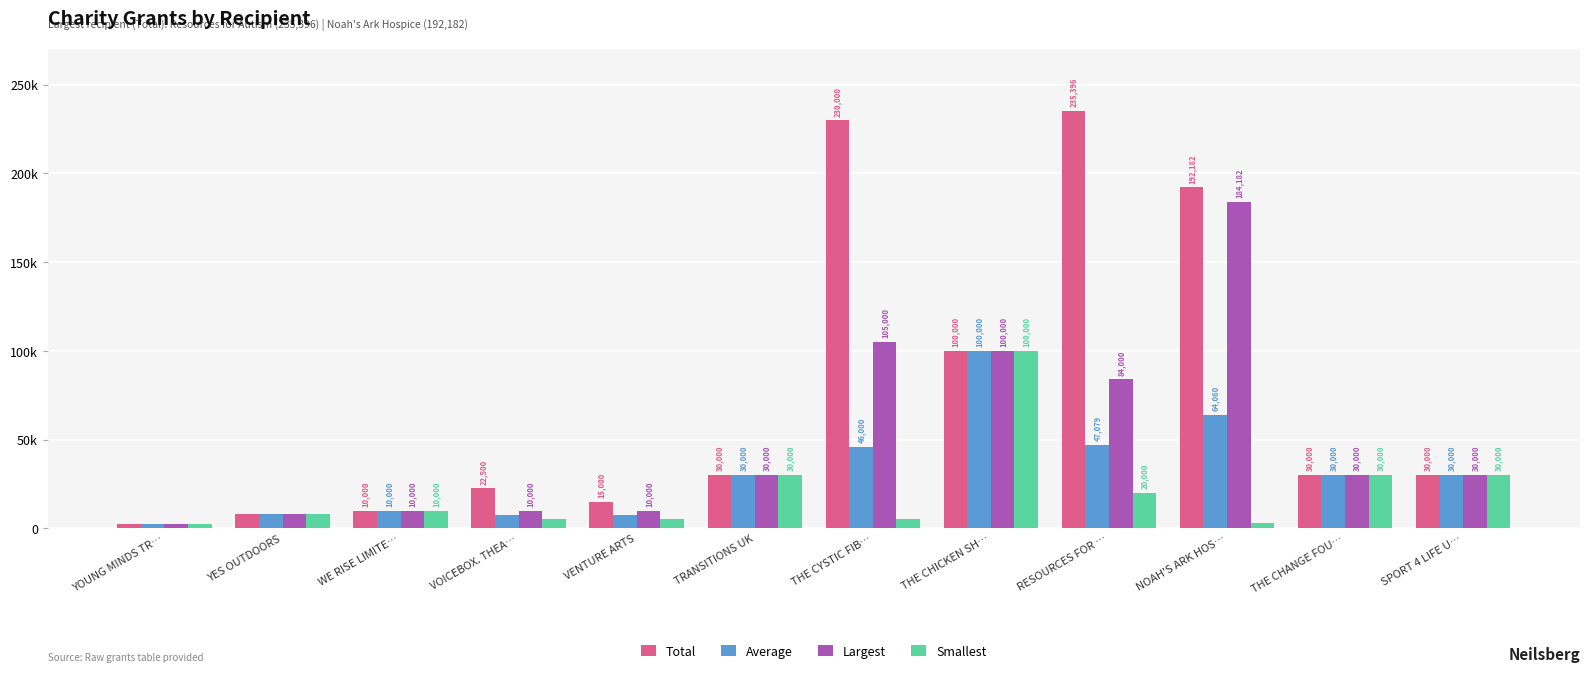

At YES OUTDOORS, list the series in order from smallest to largest.

Total, Average, Largest, Smallest